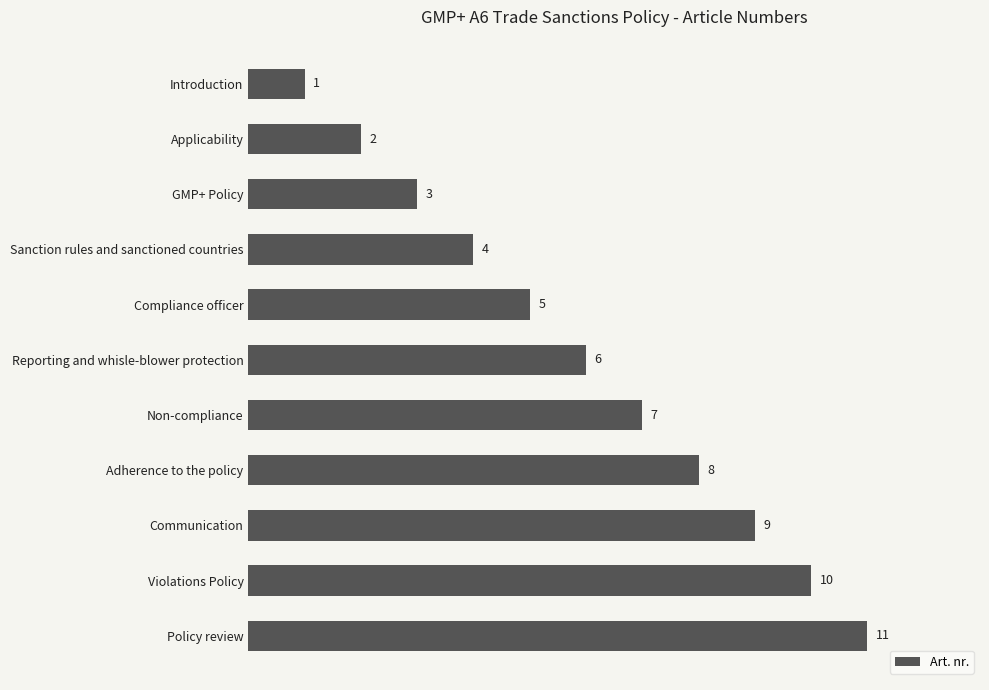

What position from the bottom is Policy review?

1